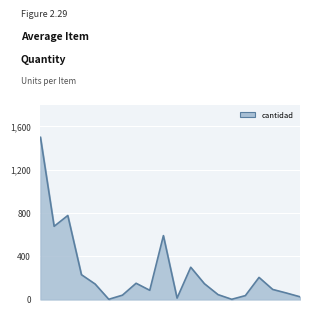

What is the greatest value displayed?

1498